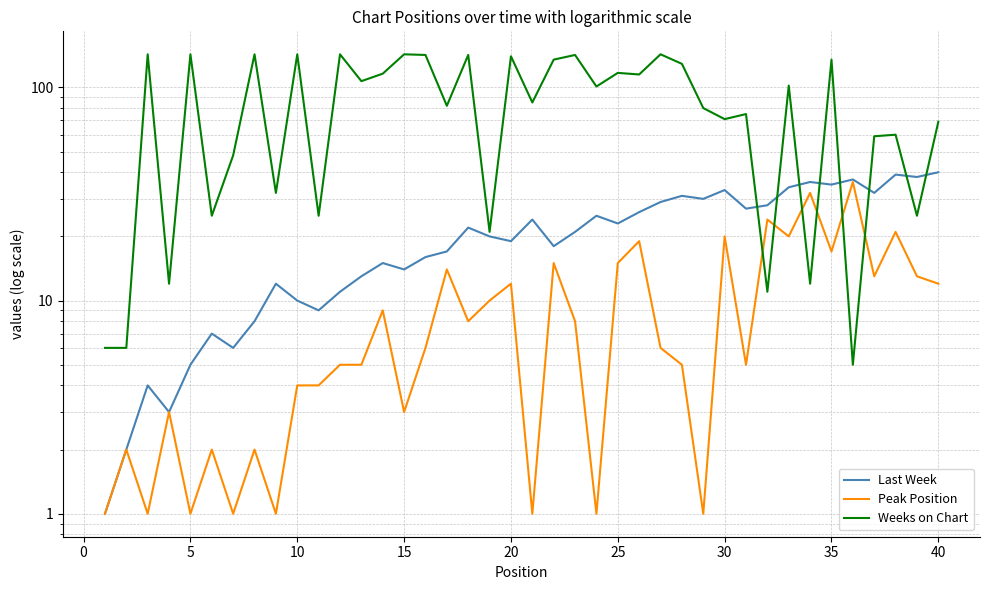

What are all the series names shown in the legend?

Last Week, Peak Position, Weeks on Chart